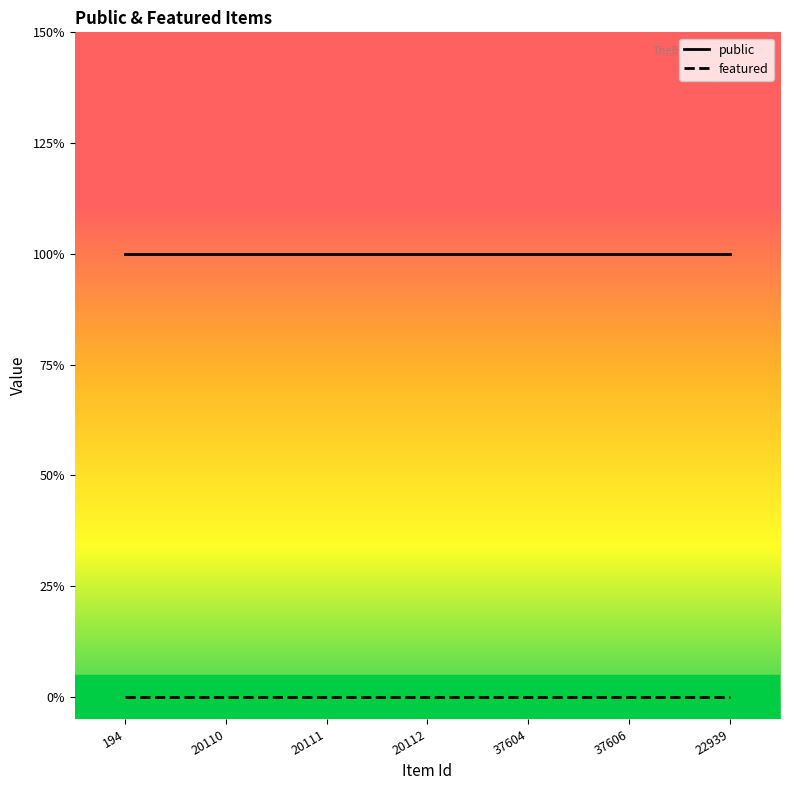

At how many categories does at least one series exceed 0?

7